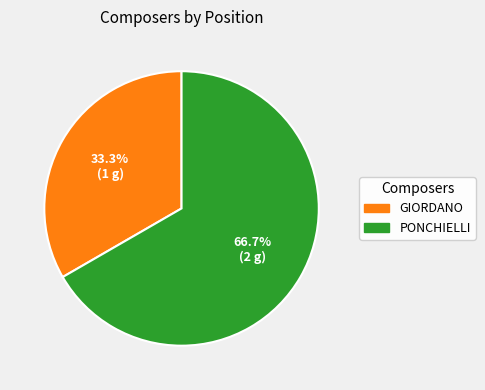

How many segments does this pie chart have?

2